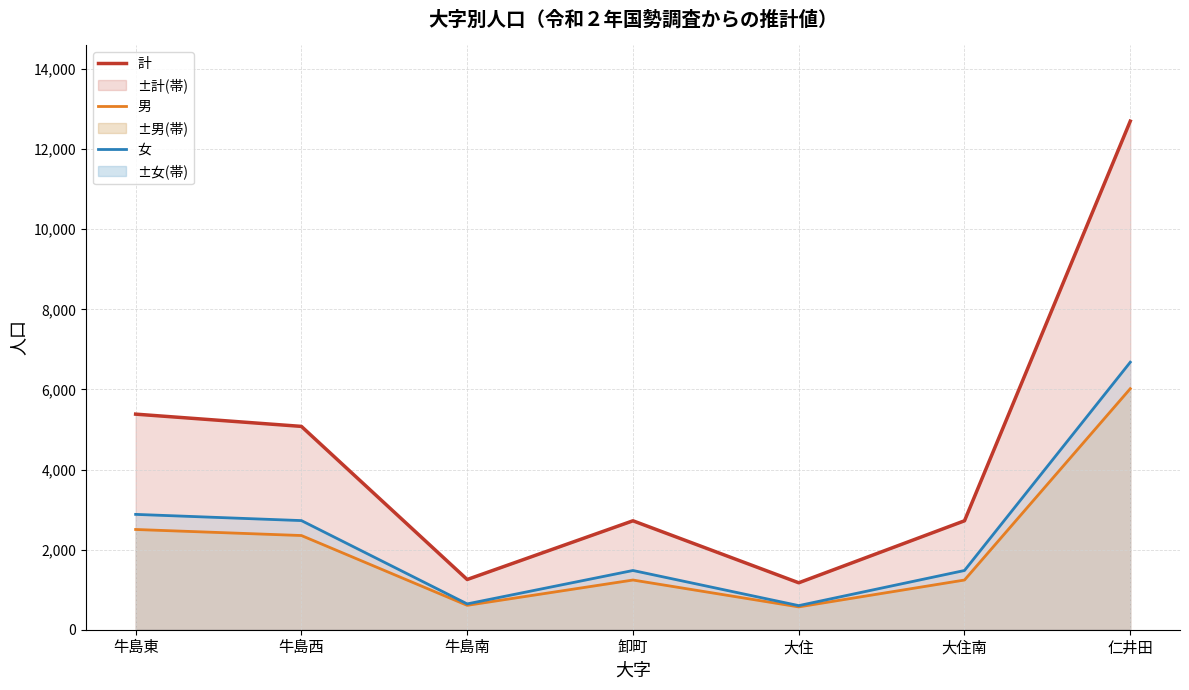

At which category does the chart reach its minimum across all series?

大住